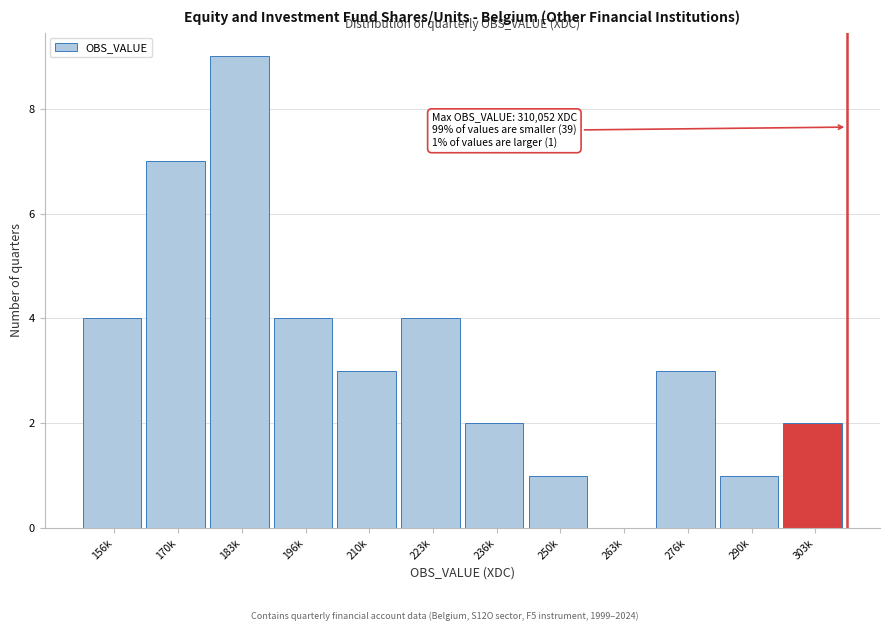

Reading left to right, what are all the values shown in this chart?

156k=4	170k=7	183k=9	196k=4	210k=3	223k=4	236k=2	250k=1	263k=0	276k=3	290k=1	303k=2